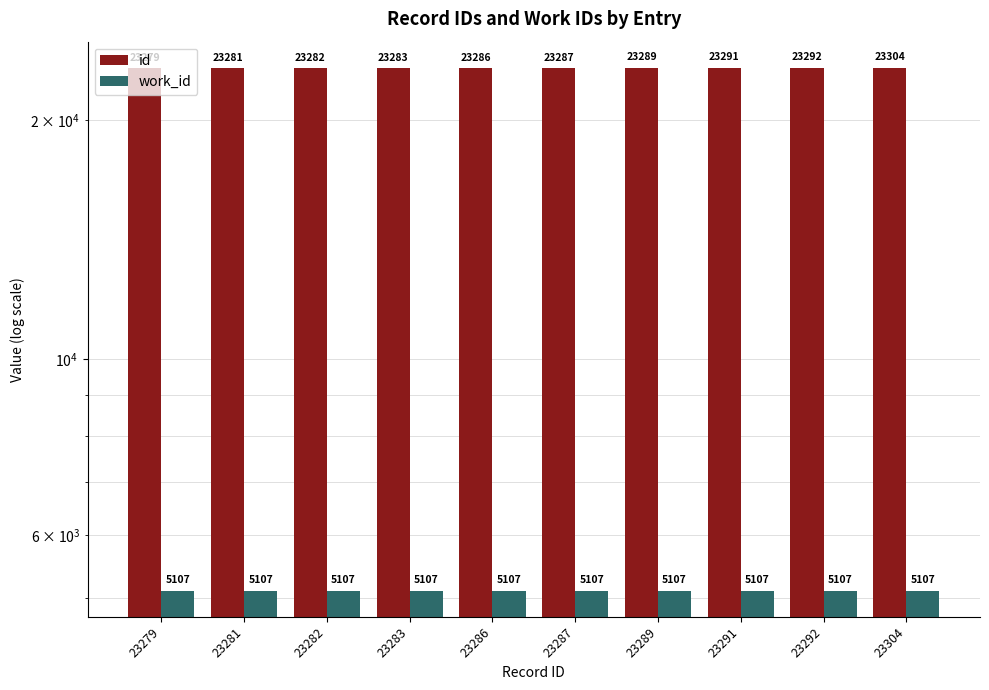

Does the chart contain any negative values?

No